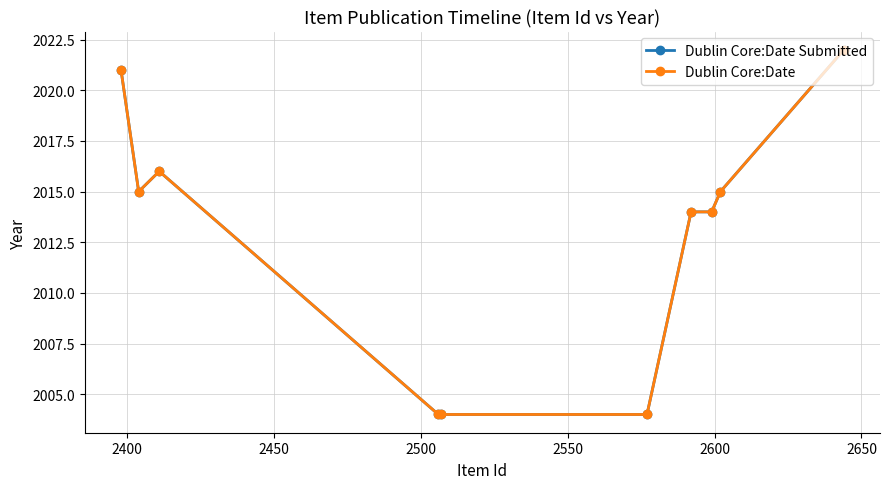

True or false: Dublin Core:Date and Dublin Core:Date Submitted cross at least once.

False